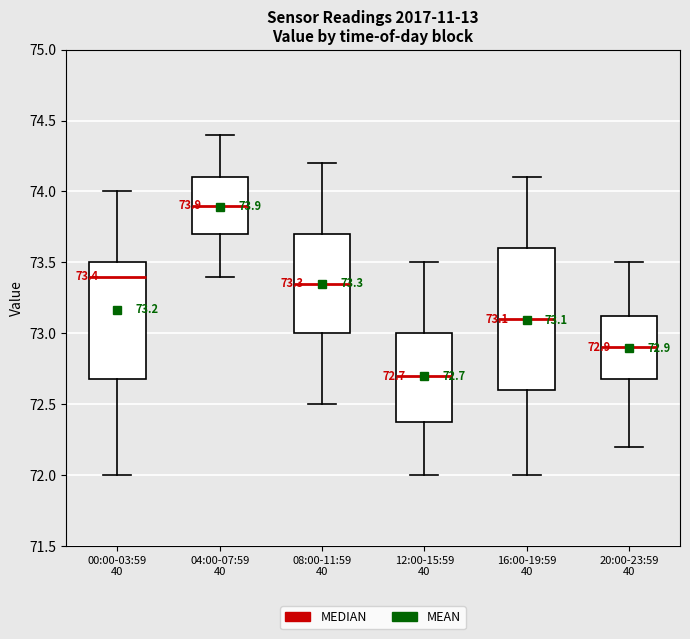

Comparing the boxes themselves (not the whiskers), which one is the tallest?

16:00-19:59 40